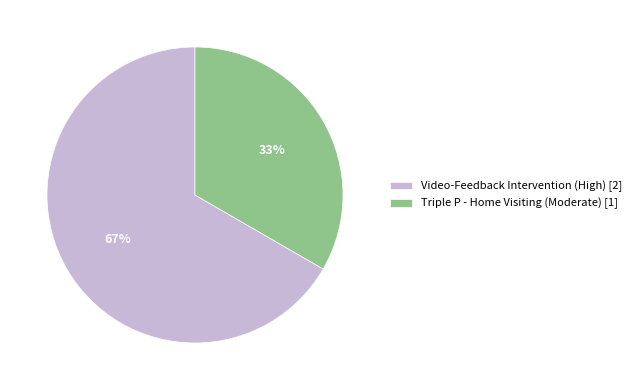

Count the number of slices in the pie.

2